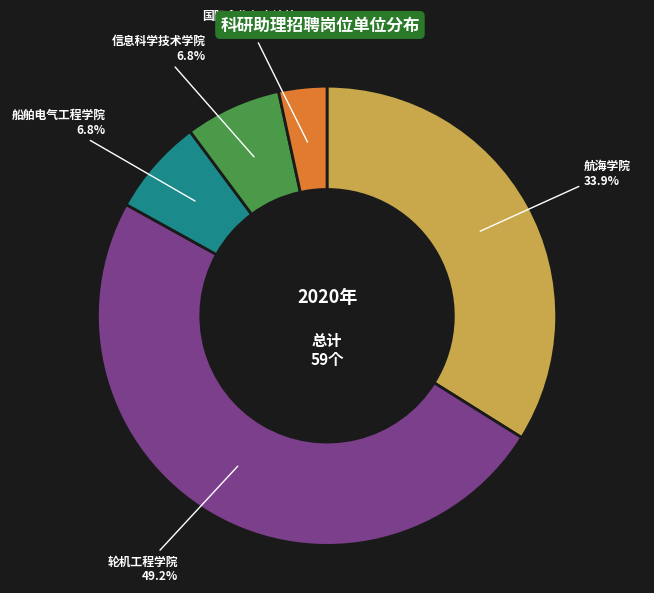

What percentage is the 信息科学技术学院 slice, to the nearest percent?

7%